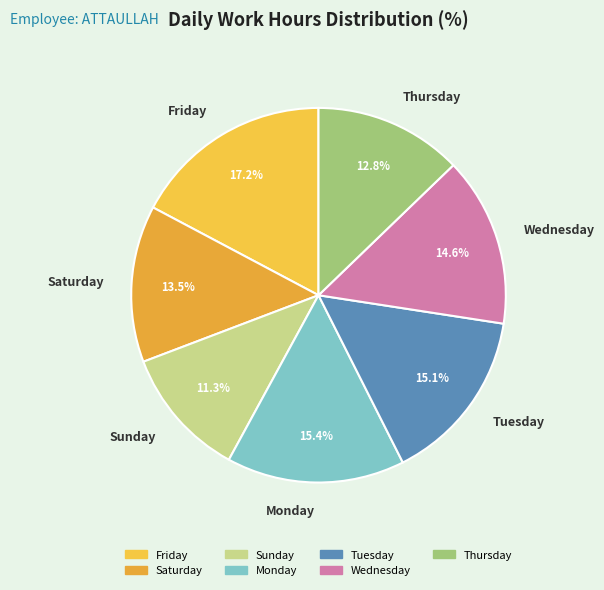

Approximately how many times larger is the value at Saturday compared to Tuesday?

0.9